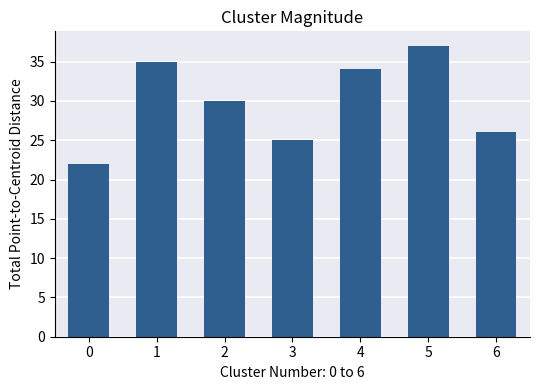

Between 3 and 1, which is larger?

1